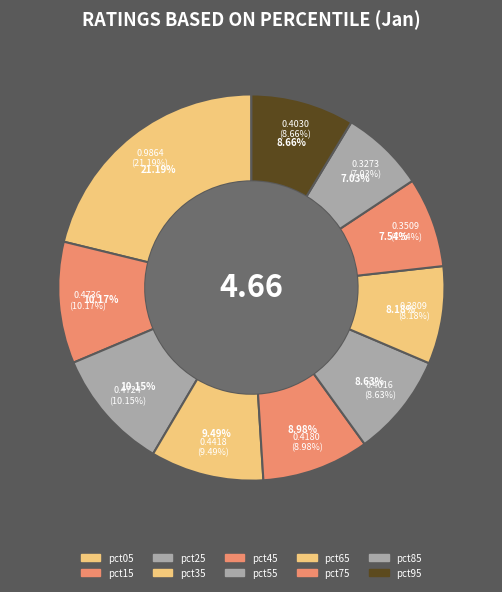

To the nearest percent, what is the average slice percentage?

10%